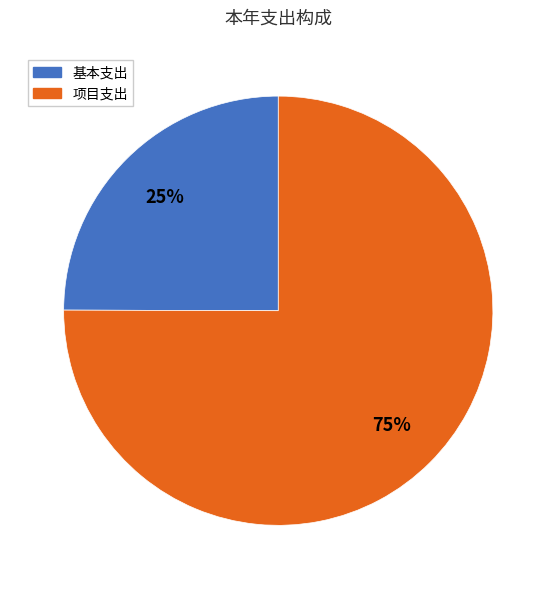

To the nearest percent, what is the average slice percentage?

50%